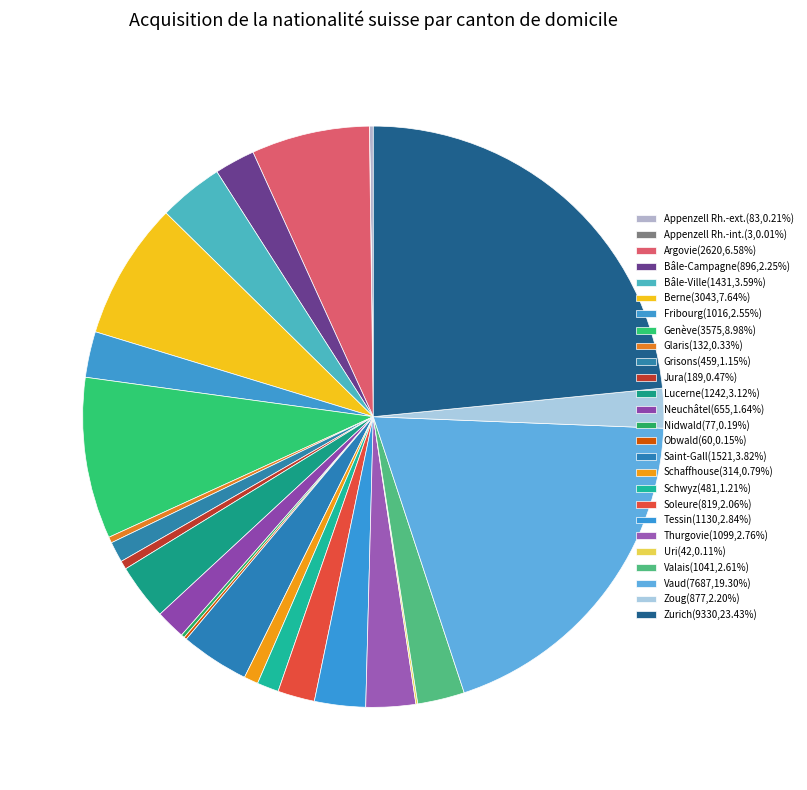

To the nearest percent, what is the combined percentage of Neuchâtel and Grisons?

3%